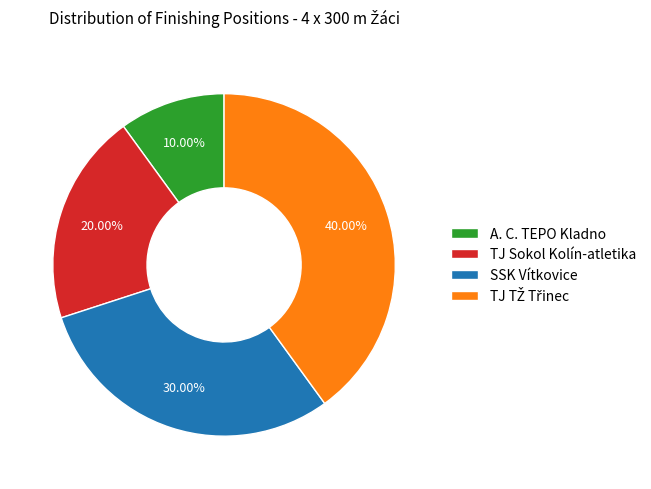

Is there a majority slice in this chart?

No